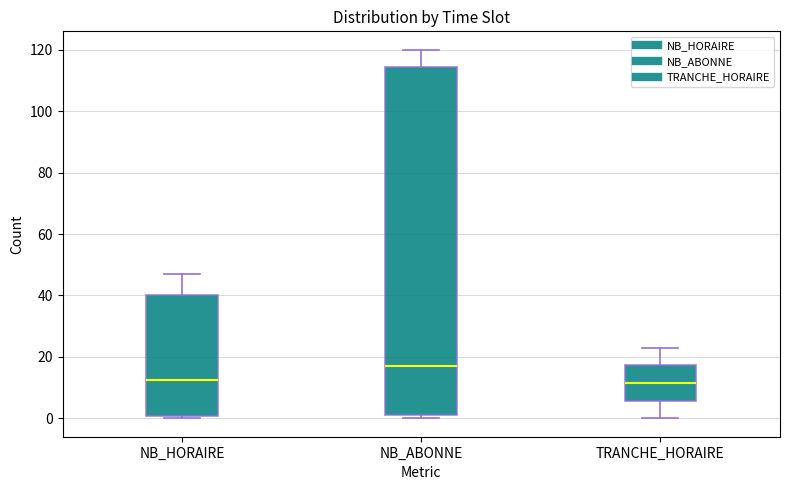

Reading left to right, read every box against the y-axis: the position of its median line, the range the box covers, and the ends of its whiskers. The values are not printed on the chart, so give them approximately, as read against the axis.

NB_HORAIRE: median 12, box 0 to 40, whiskers 0 (just below the box's lower edge) to 48
NB_ABONNE: median 18, box 2 to 114, whiskers 0 to 120
TRANCHE_HORAIRE: median 12, box 6 to 18, whiskers 0 to 24